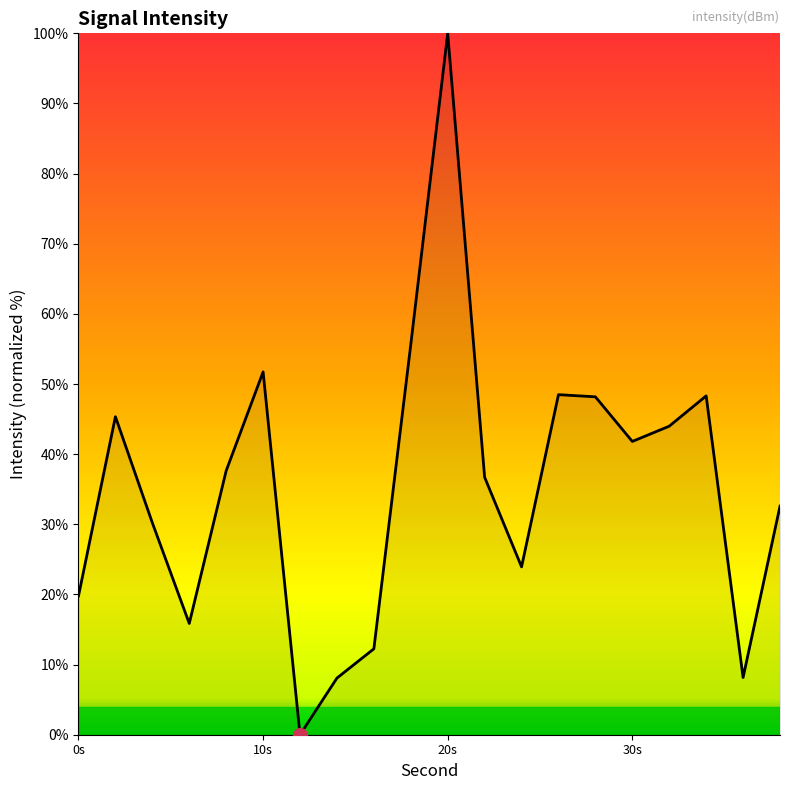

What is the difference between the maximum and minimum values?

100.0